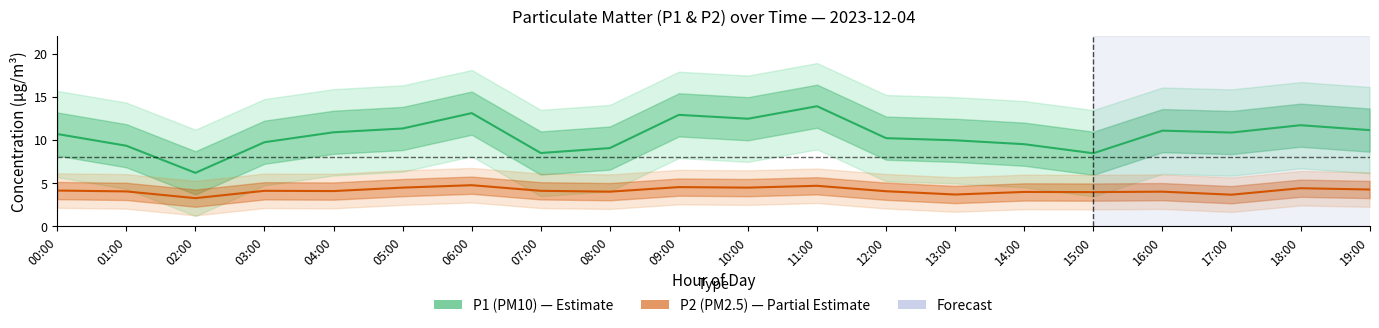

How many distinct data groups are displayed?

2